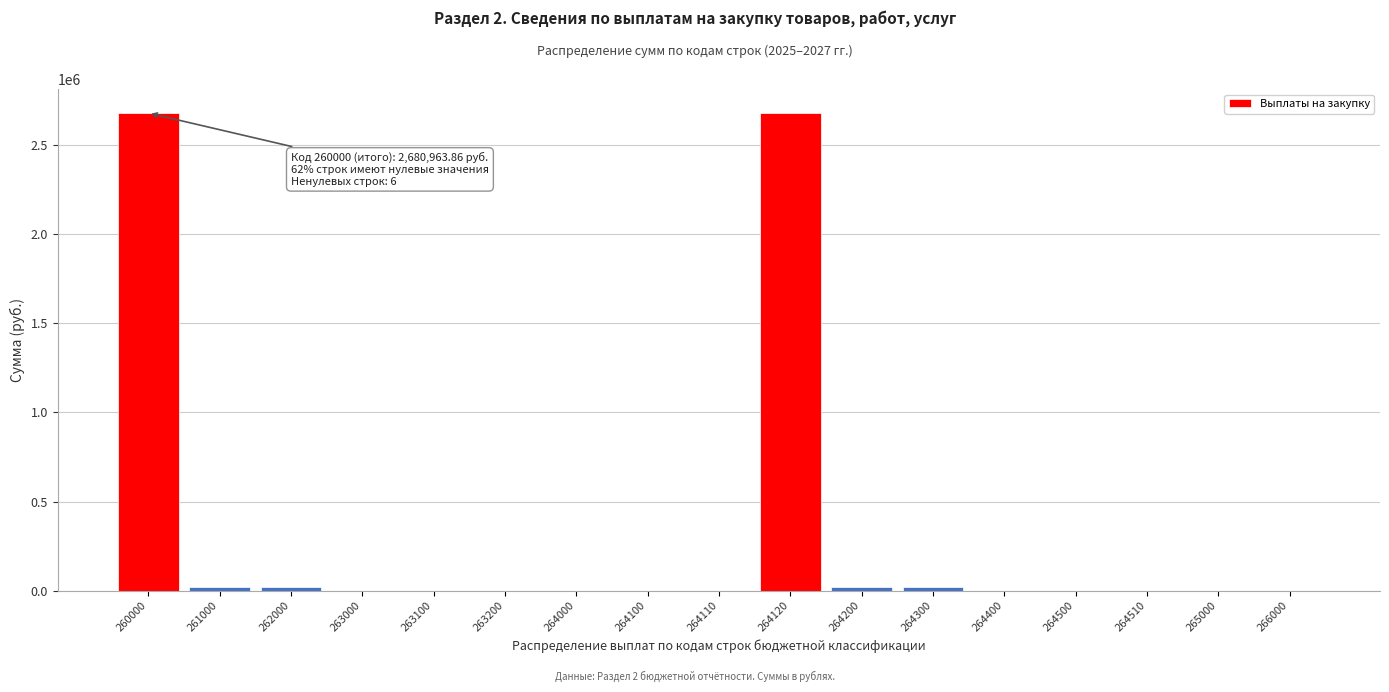

Reading left to right, list all the values displayed in this chart.

260000=2680963.9	261000=20000.0	262000=20000.0	263000=0.0	263100=0.0	263200=0.0	264000=0.0	264100=0.0	264110=0.0	264120=2680963.9	264200=20000.0	264300=20000.0	264400=0.0	264500=0.0	264510=0.0	265000=0.0	266000=0.0